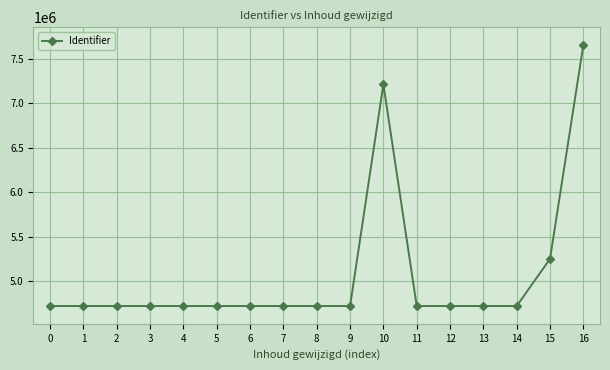

How many lines are shown in the chart?

1